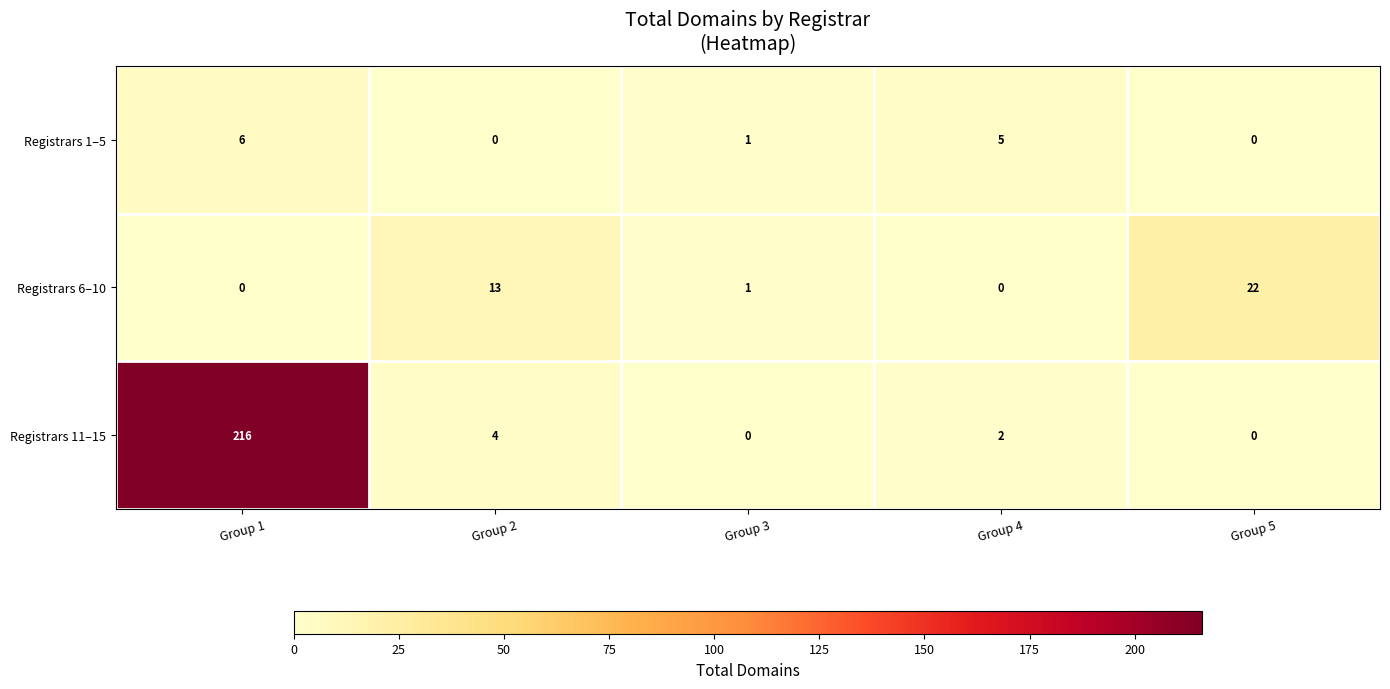

What is the spread (max minus min) of values at Group 3?

1